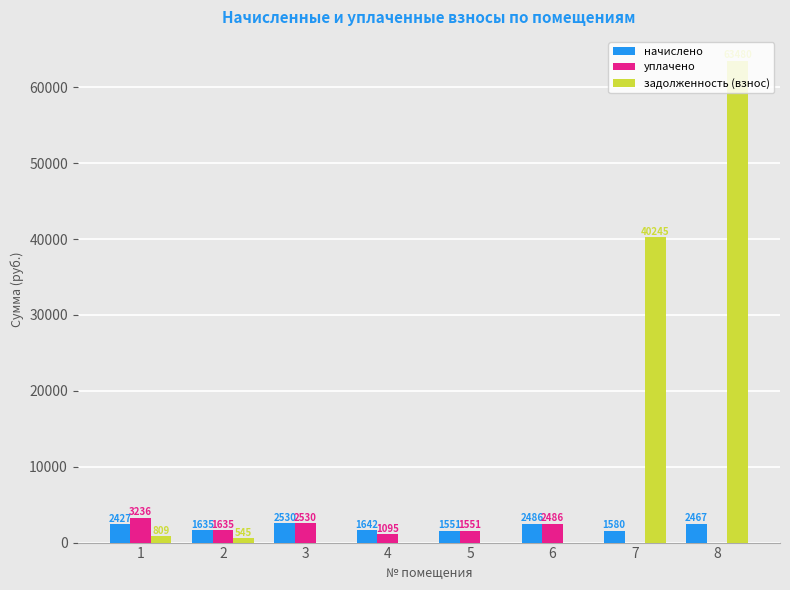

What is the approximate value of начислено at 2?

1635.0